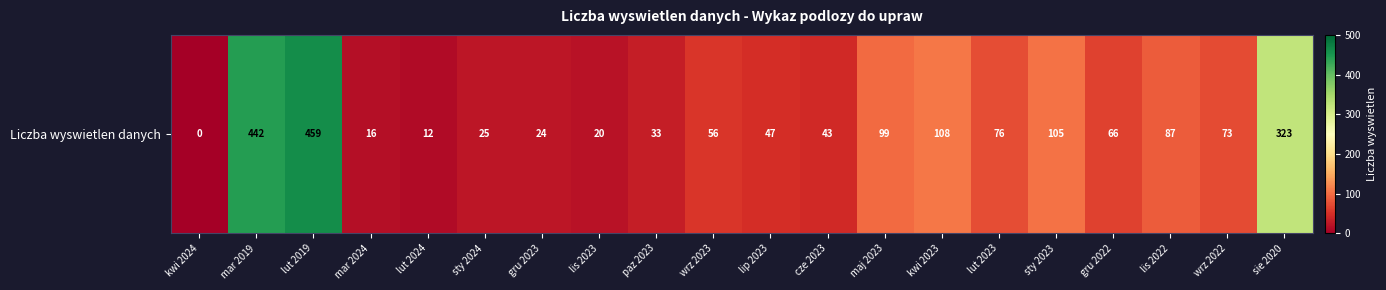

Between wrz 2023 and mar 2019, which is larger?

mar 2019